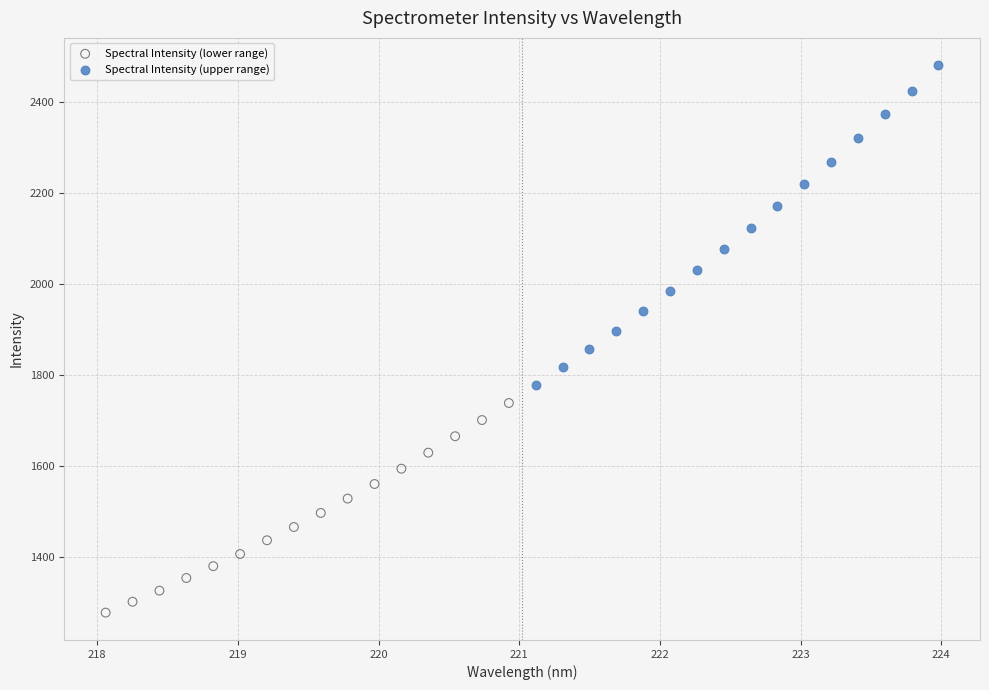

Which series reaches the minimum Y coordinate?

Spectral Intensity (lower range)